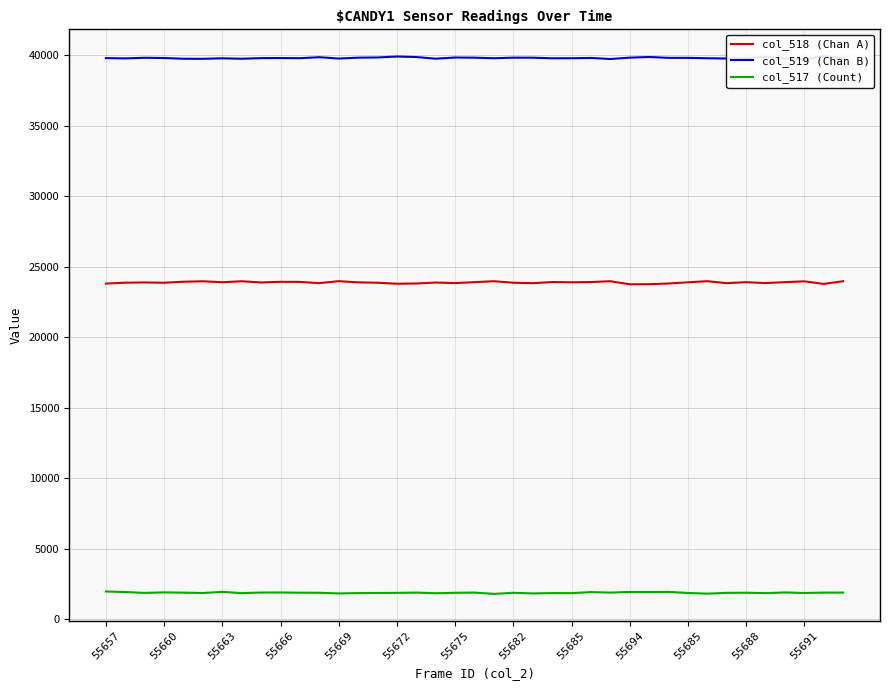

How many interior local valleys does the col_518 (Chan A) series have?

12